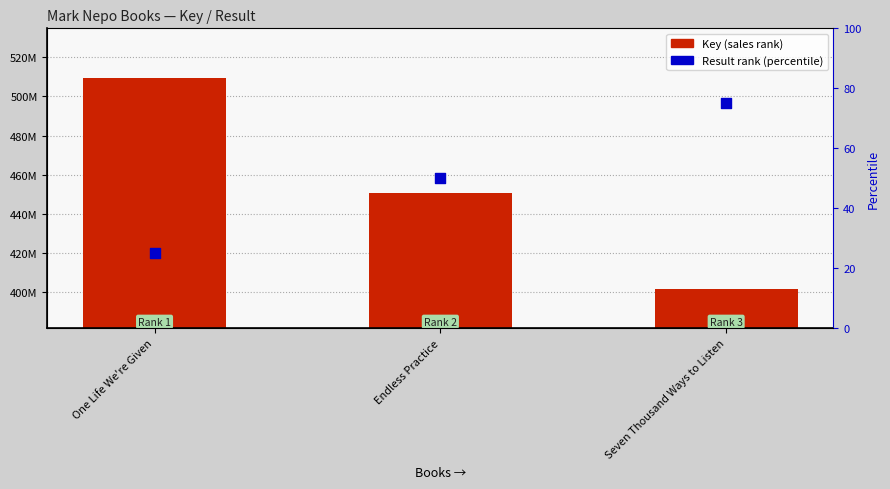

Which series reaches the minimum Y coordinate?

Result rank (percentile)